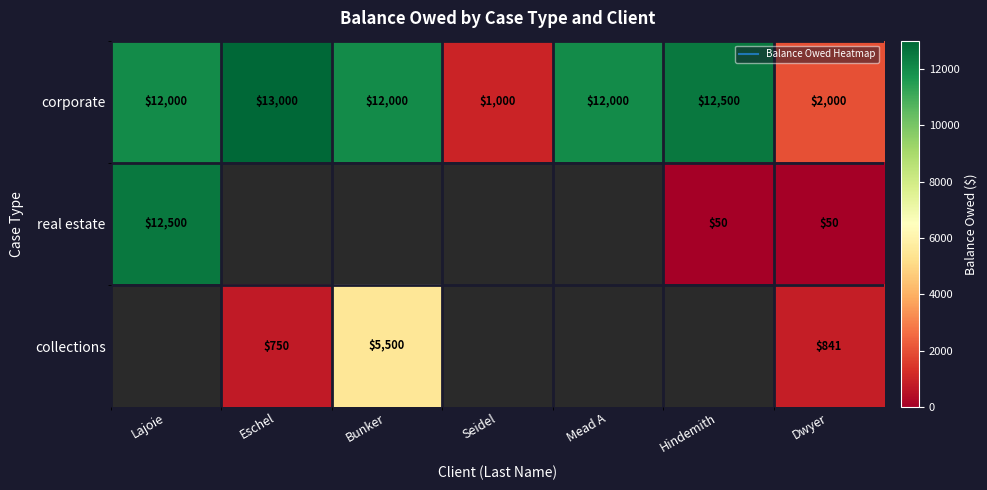

Is it true that corporate equals 12000.0 at Lajoie?

True